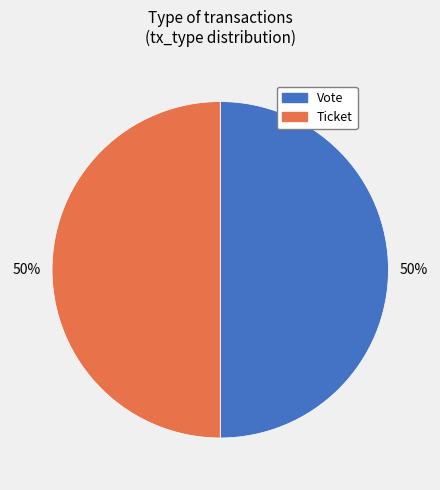

To the nearest percent, what is the average slice percentage?

50%